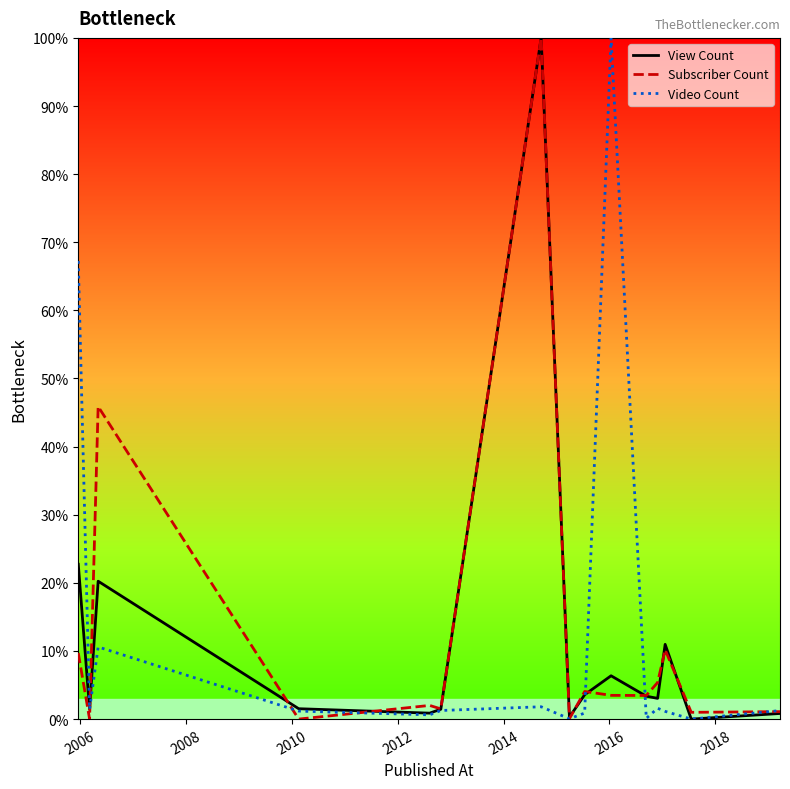

How many interior local peaks does the Subscriber Count series have?

5